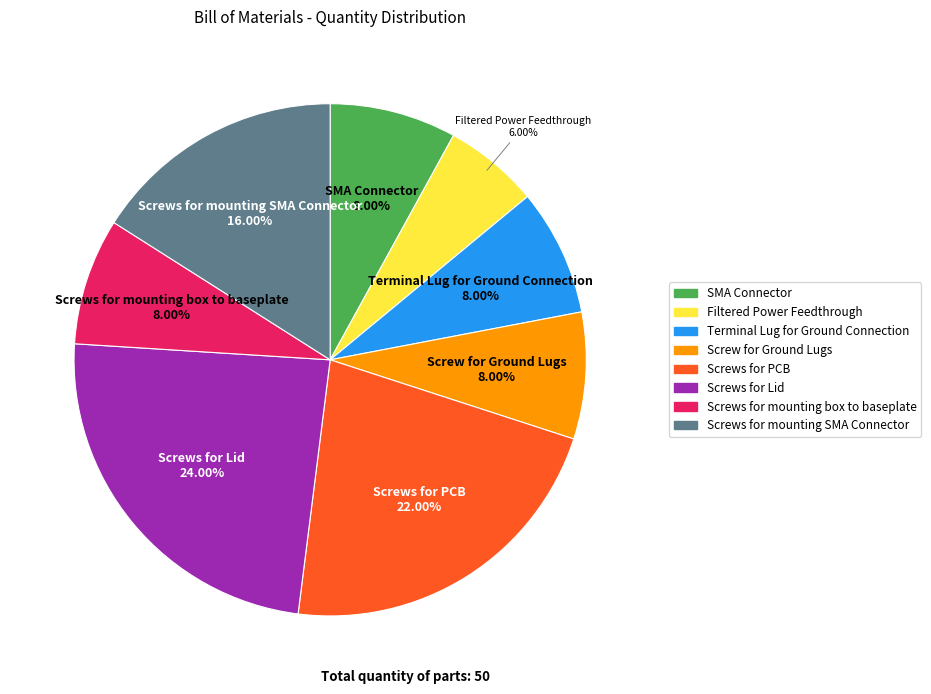

Which has a higher value, Screws for mounting SMA Connector or Screw for Ground Lugs?

Screws for mounting SMA Connector